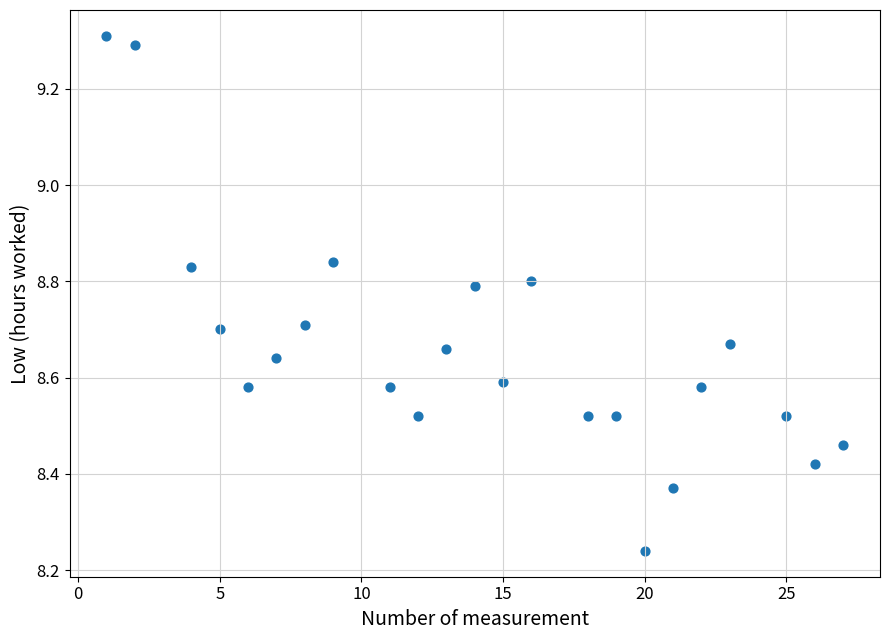

What is the range of X values (max minus min)?

26.0